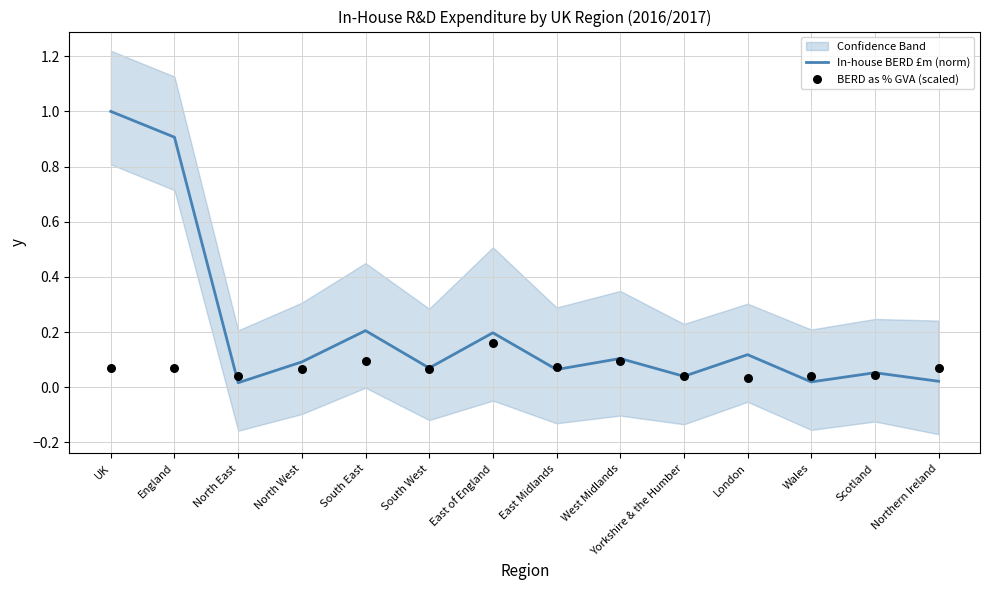

What are all the series names shown in the legend?

In-house BERD £m (norm), BERD as % GVA (scaled)